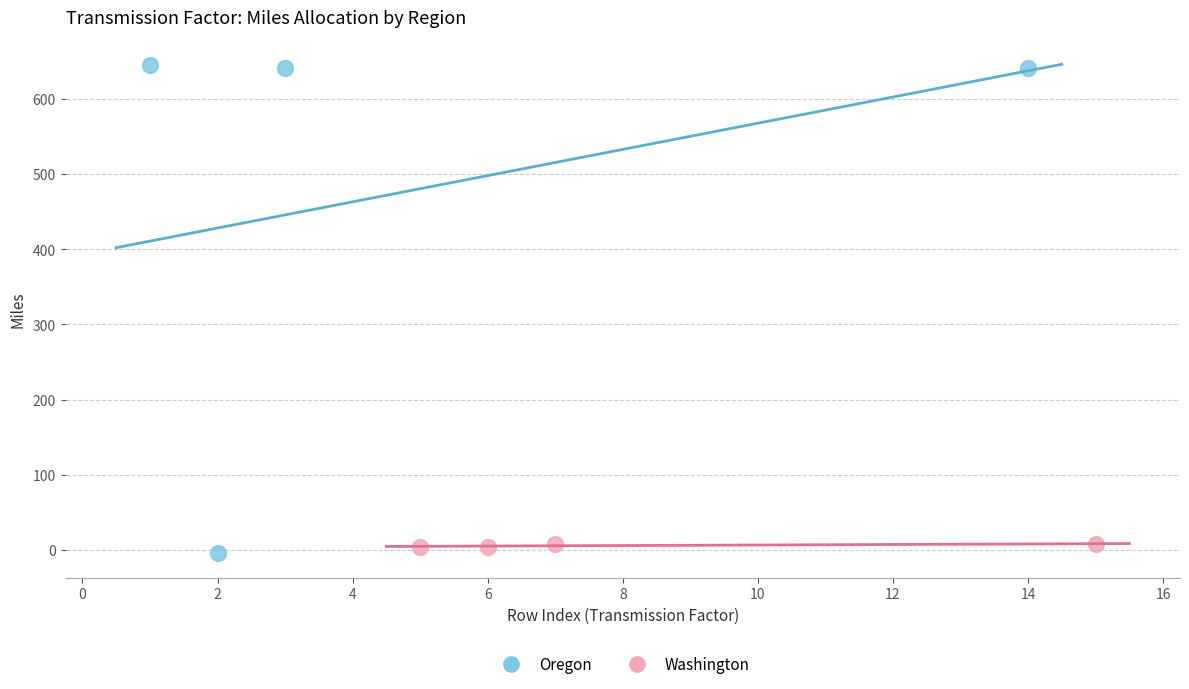

Which series has the largest Y range (max minus min)?

Oregon